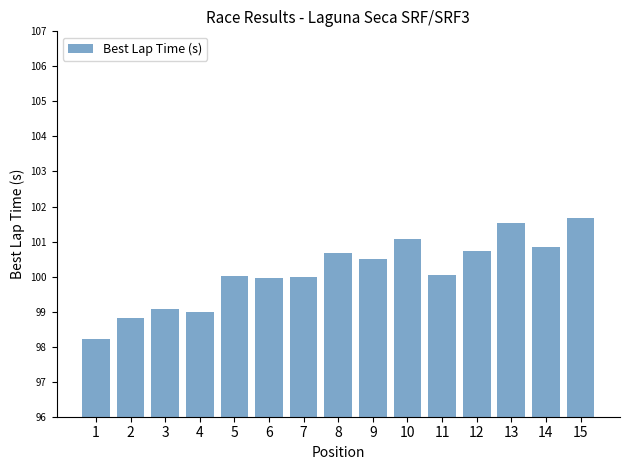

Between 10 and 13, which is larger?

13